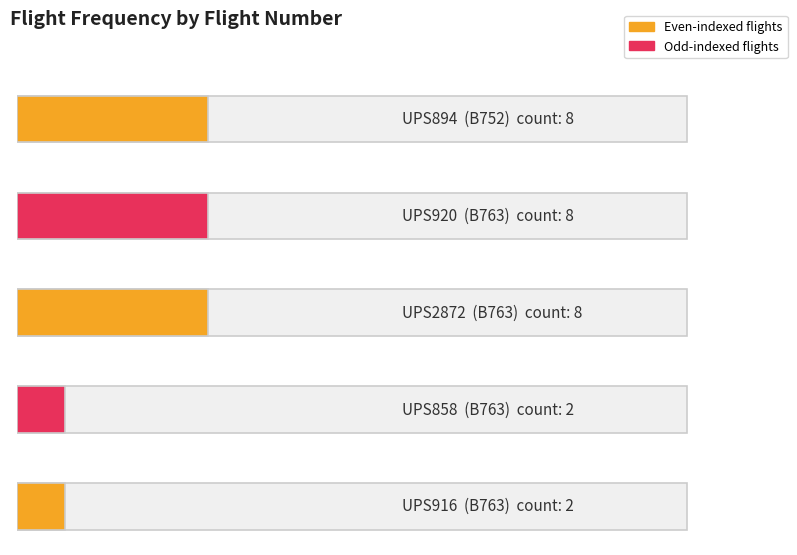

How many values are below 8?

2